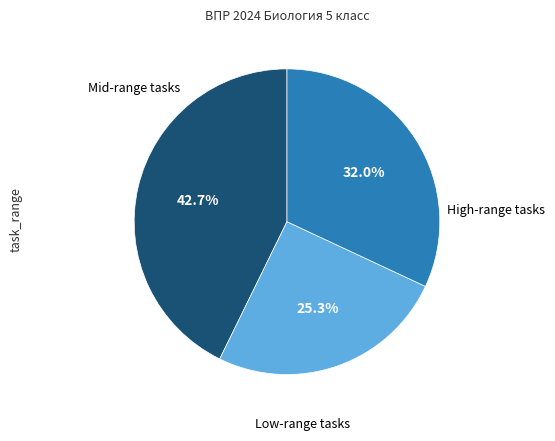

To the nearest percent, what is the average slice percentage?

33%